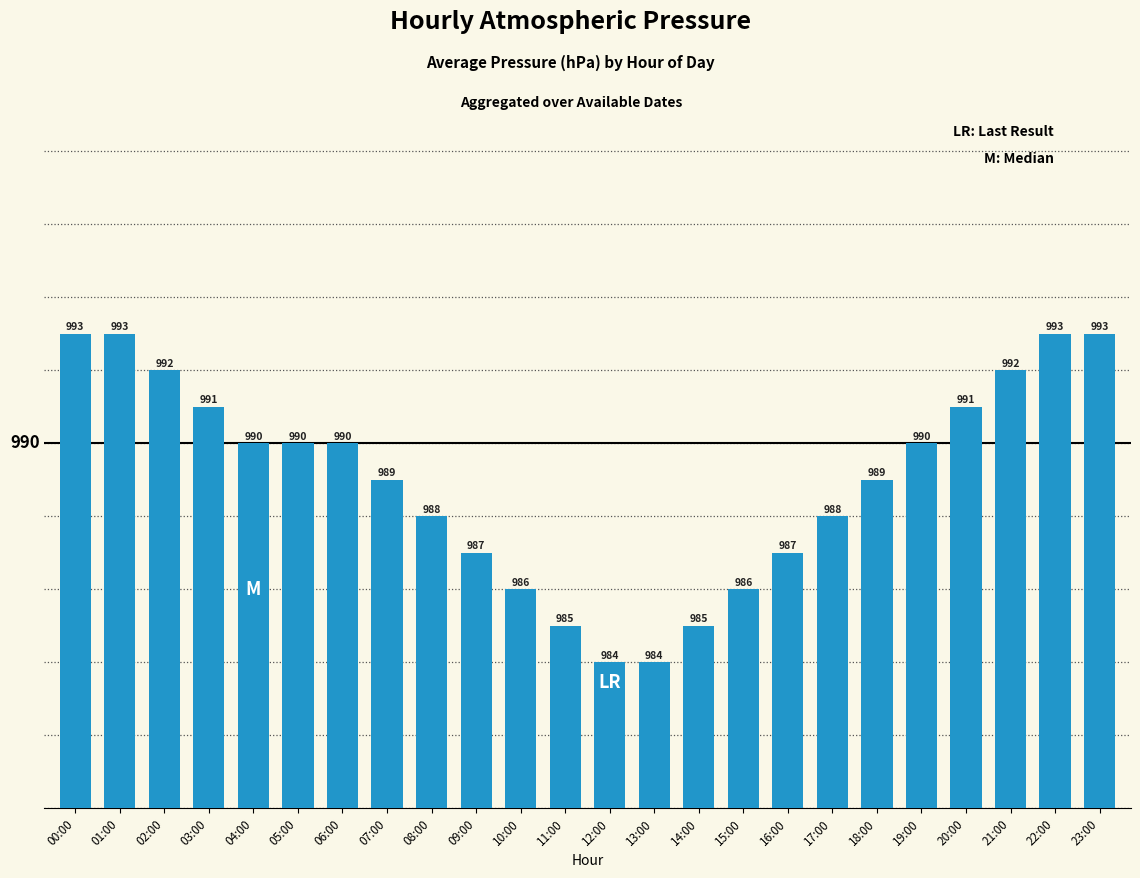

Reading right to left, extract all data points from this chart.

993	993	992	991	990	989	988	987	986	985	984	984	985	986	987	988	989	990	990	990	991	992	993	993